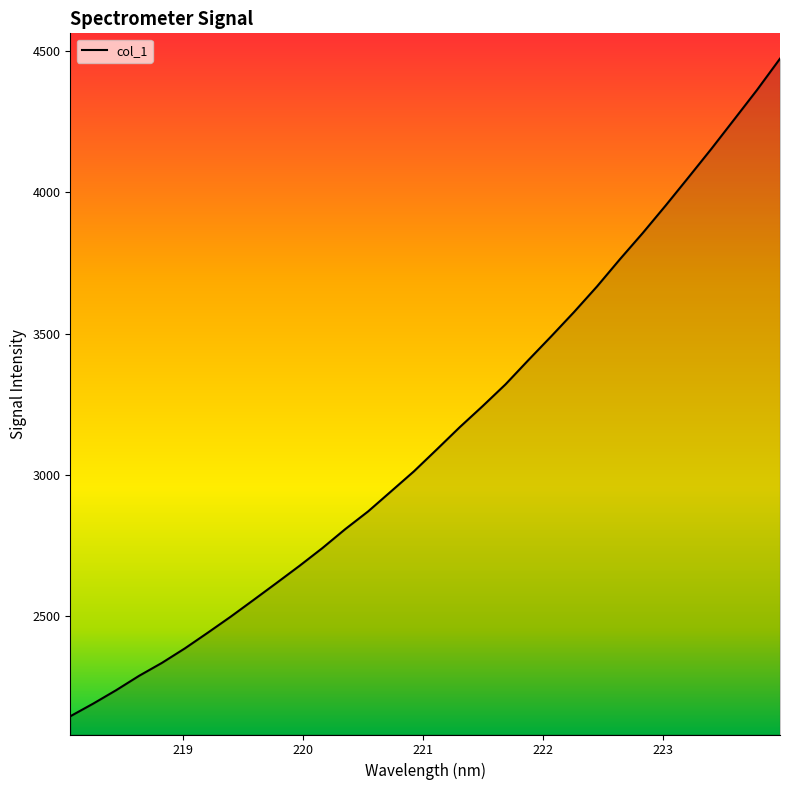

What is the maximum value shown in the chart?

4471.4